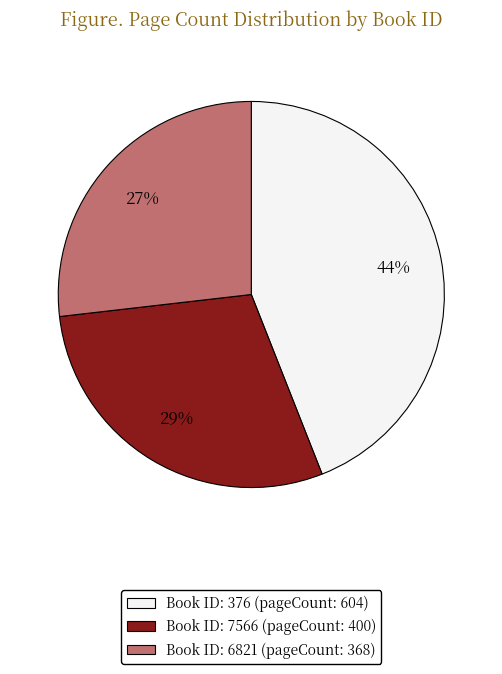

To the nearest percent, what is the difference between the largest and smallest slice percentages?

17%